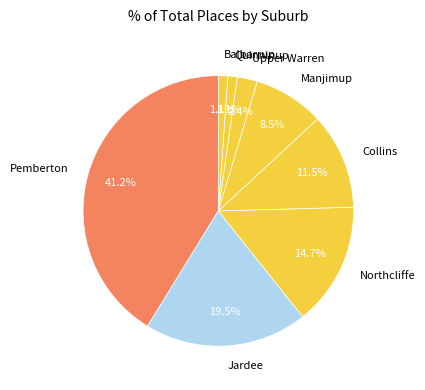

Is there a majority slice in this chart?

No